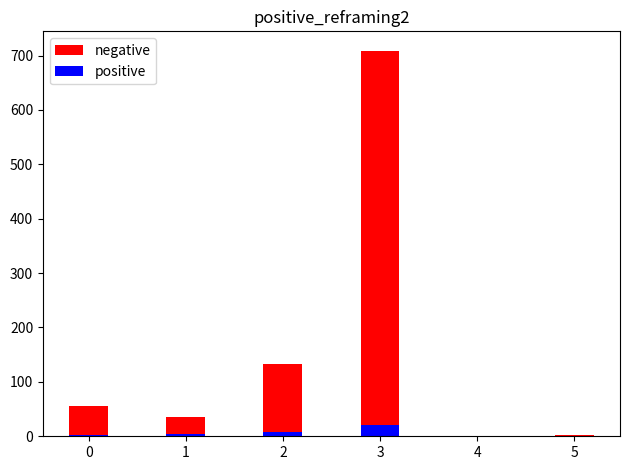

Which series has the widest spread of values?

negative